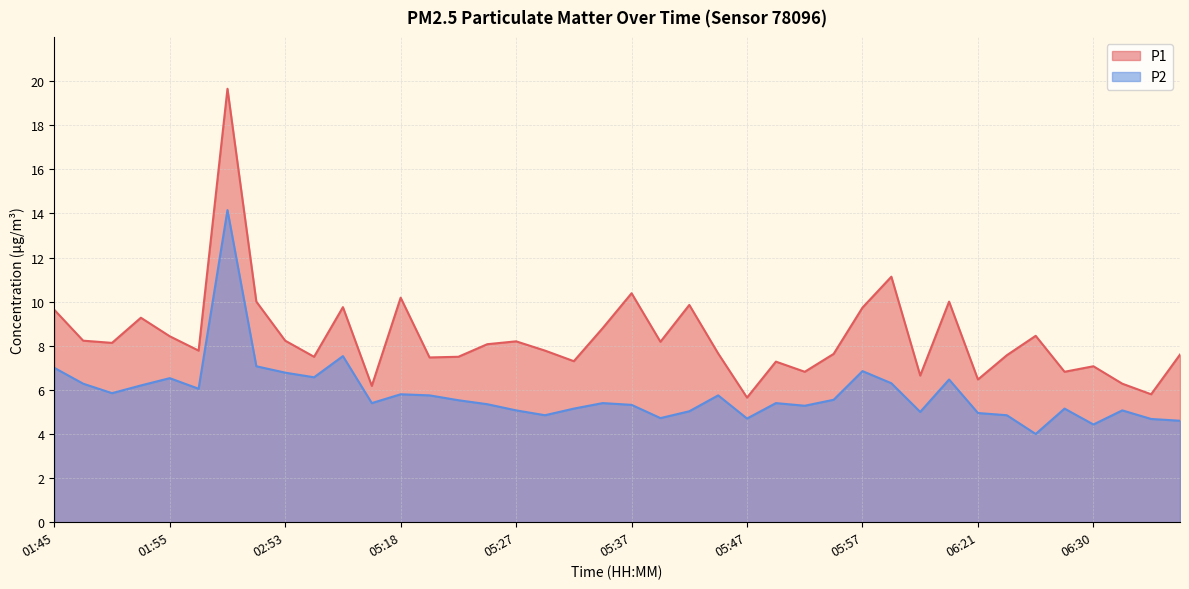

List the labels in order of P1 value, largest first.

02:00, 05:59, 05:37, 05:18, 02:51, 06:18, 05:42, 02:58, 05:57, 01:45, 01:53, 05:35, 06:25, 01:55, 01:48, 02:53, 05:27, 05:40, 01:50, 05:25, 01:57, 05:30, 05:45, 05:54, 06:38, 06:23, 02:55, 05:23, 05:20, 05:32, 05:49, 06:30, 05:52, 06:28, 06:16, 06:21, 06:33, 05:15, 06:35, 05:47